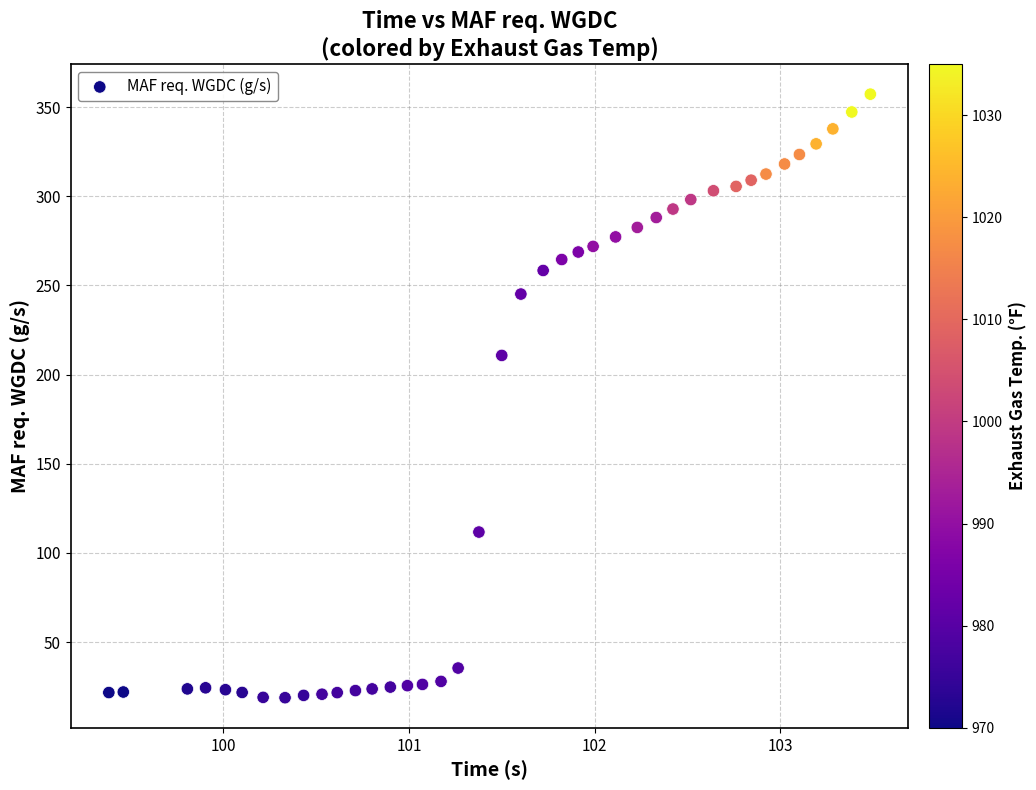

What is the range of Y values (max minus min)?

338.4